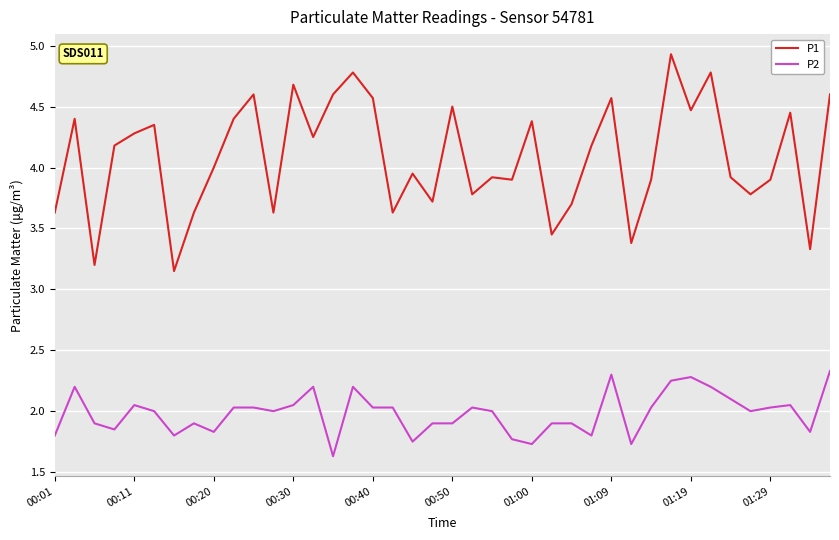

True or false: P1 and P2 cross at least once.

False